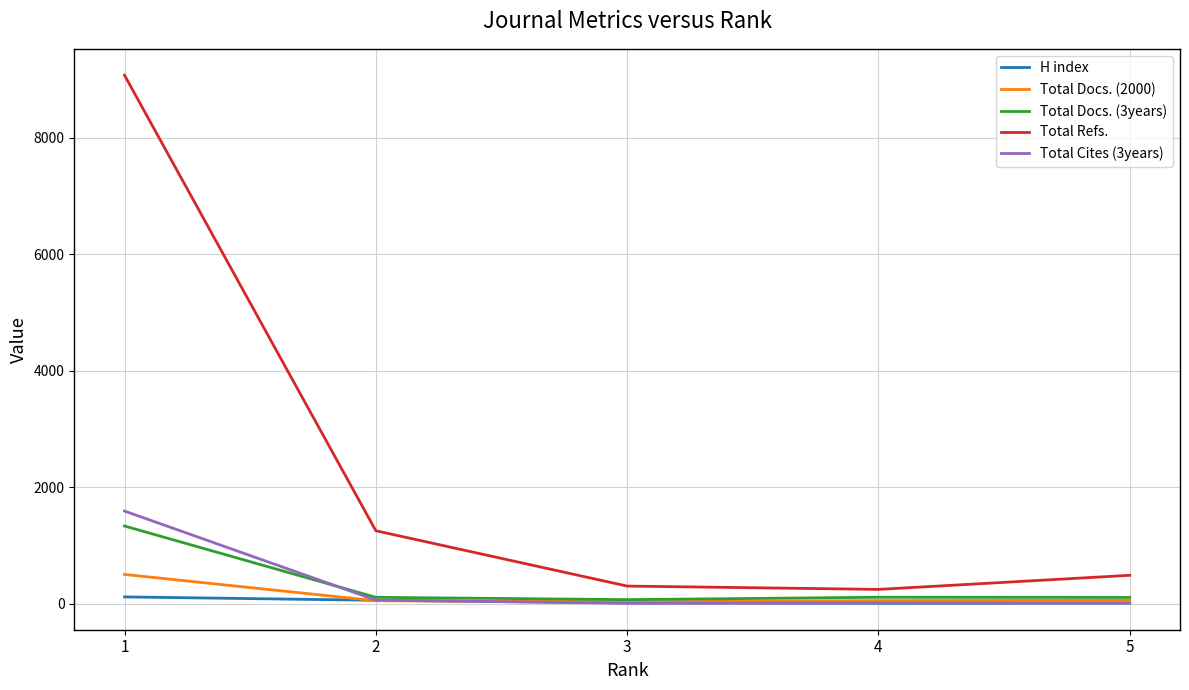

True or false: Total Refs. and H index cross at least once.

False